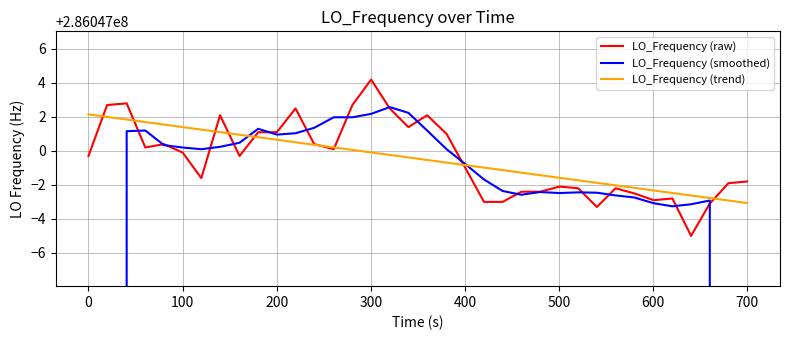

What is the sum of all LO_Frequency (raw) values?

10297691983.4